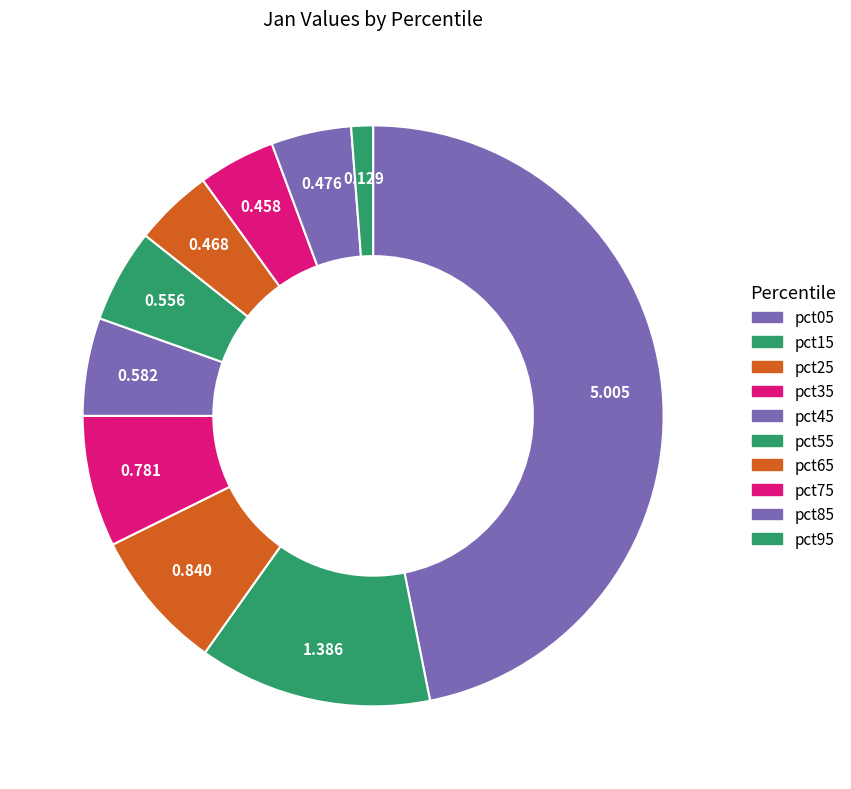

Which has a higher value, pct05 or pct45?

pct05